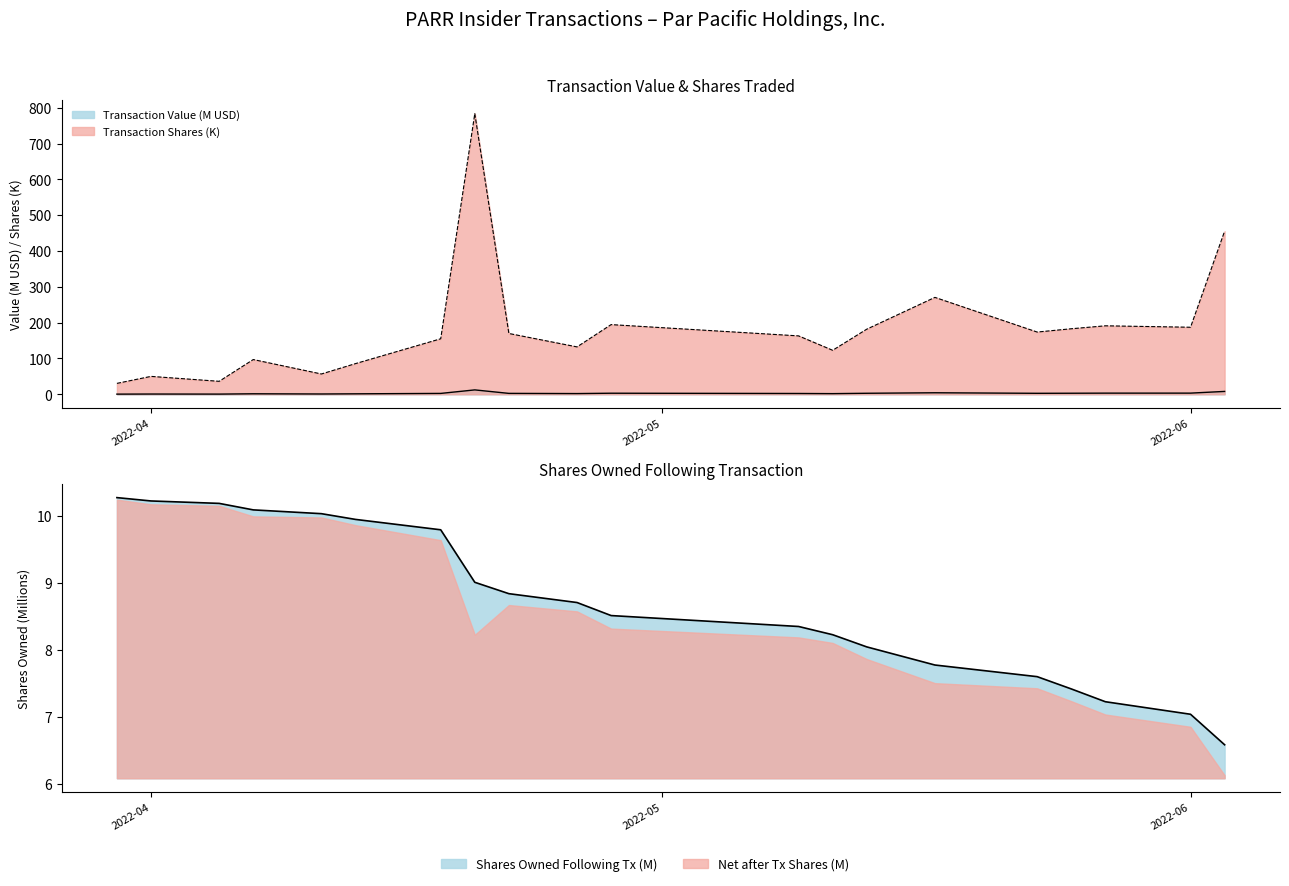

What is the label of the 15th point from the right?

2022-04-13